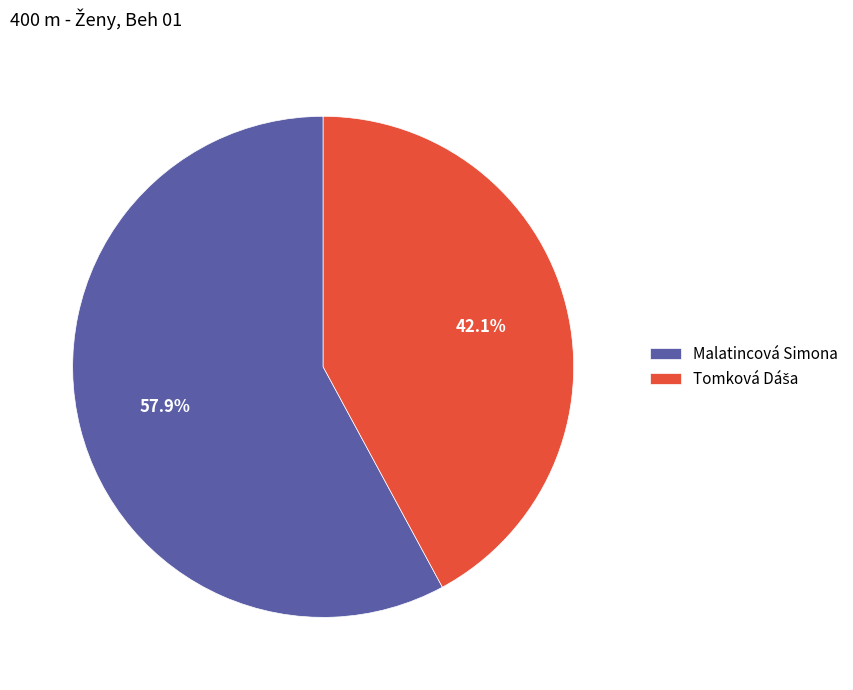

Does Malatincová Simona account for over 50% of the chart?

Yes